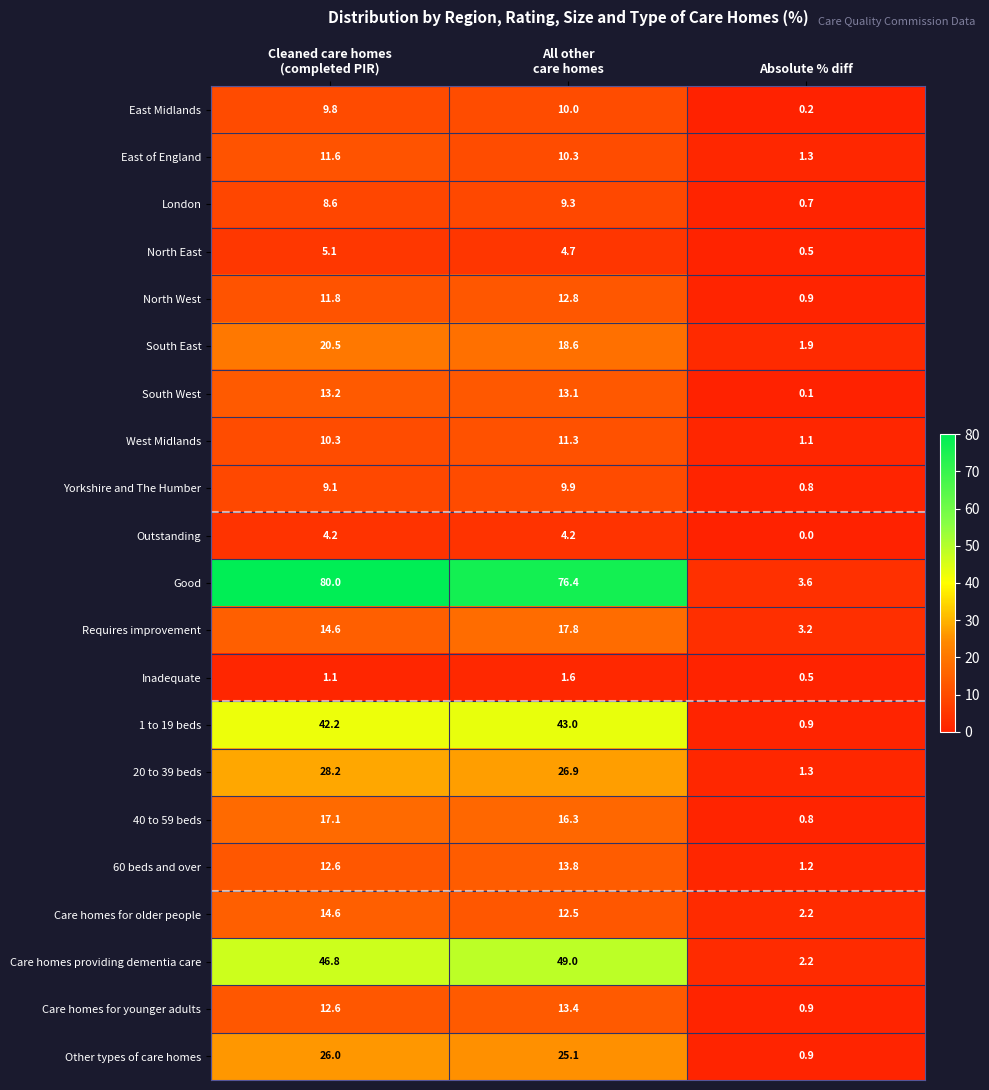

At which category does the chart reach its minimum across all series?

Absolute % diff